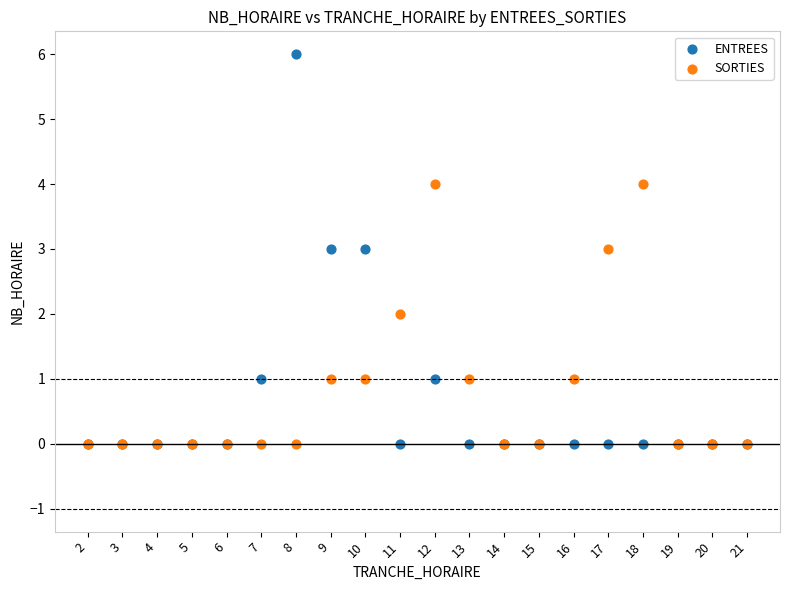

What are all the series names shown in the legend?

ENTREES, SORTIES